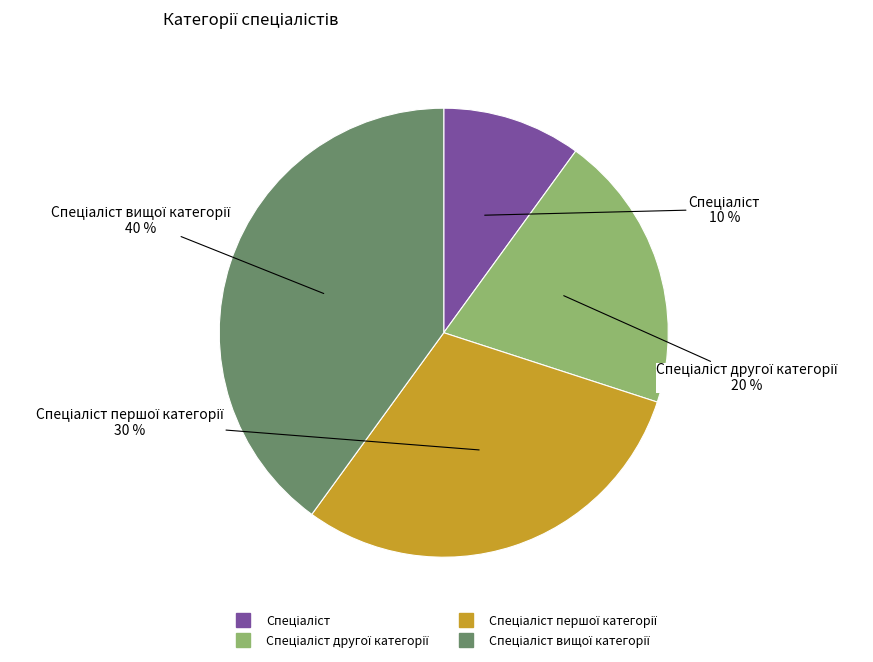

Does any single category account for the majority?

No